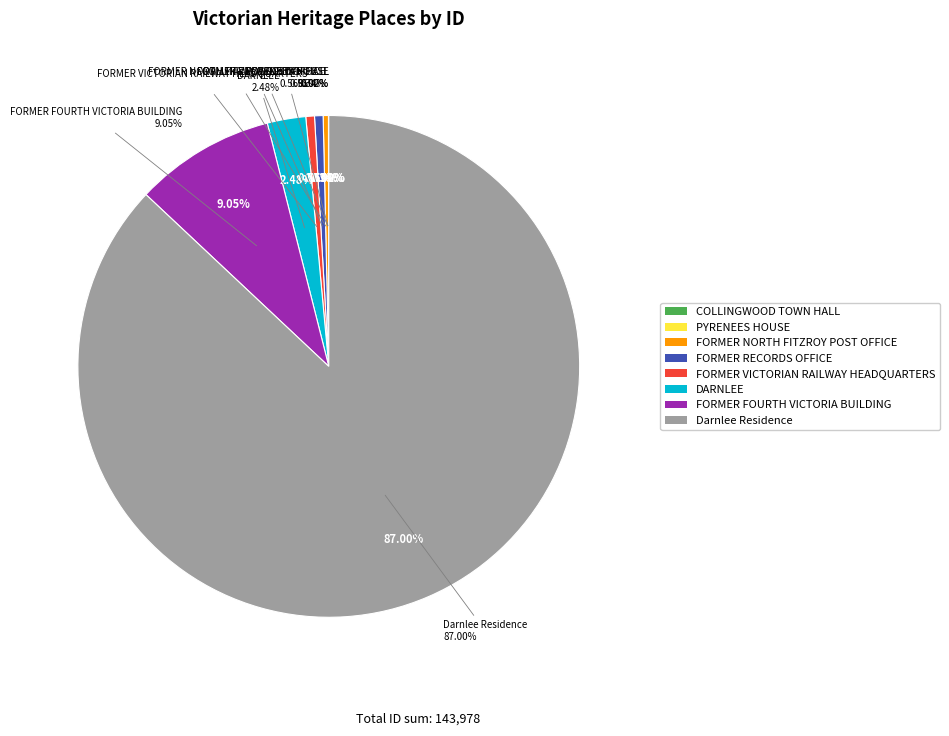

Approximately how many times larger is the value at FORMER FOURTH VICTORIA BUILDING compared to FORMER VICTORIAN RAILWAY HEADQUARTERS?

16.3